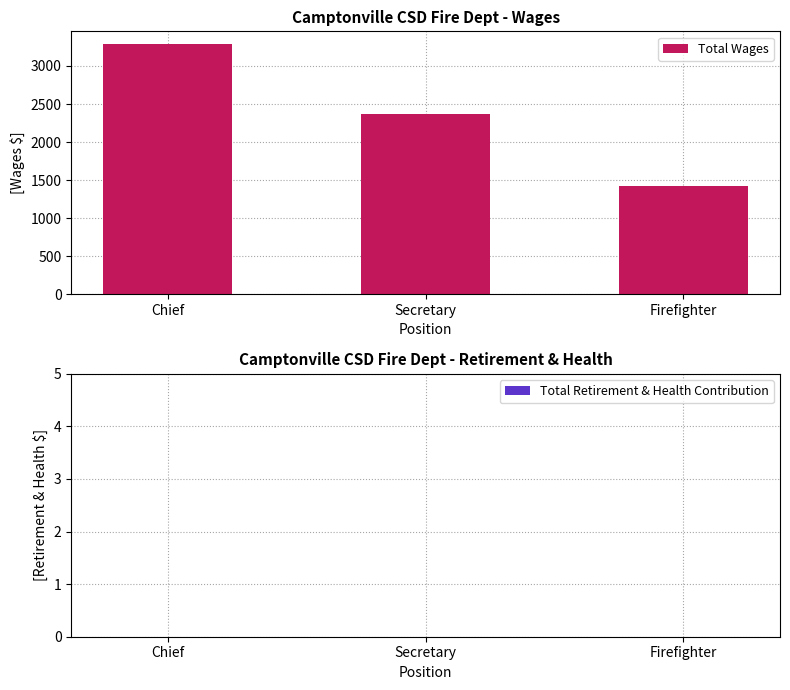

What is the value of the 3rd bar from the left?

1416